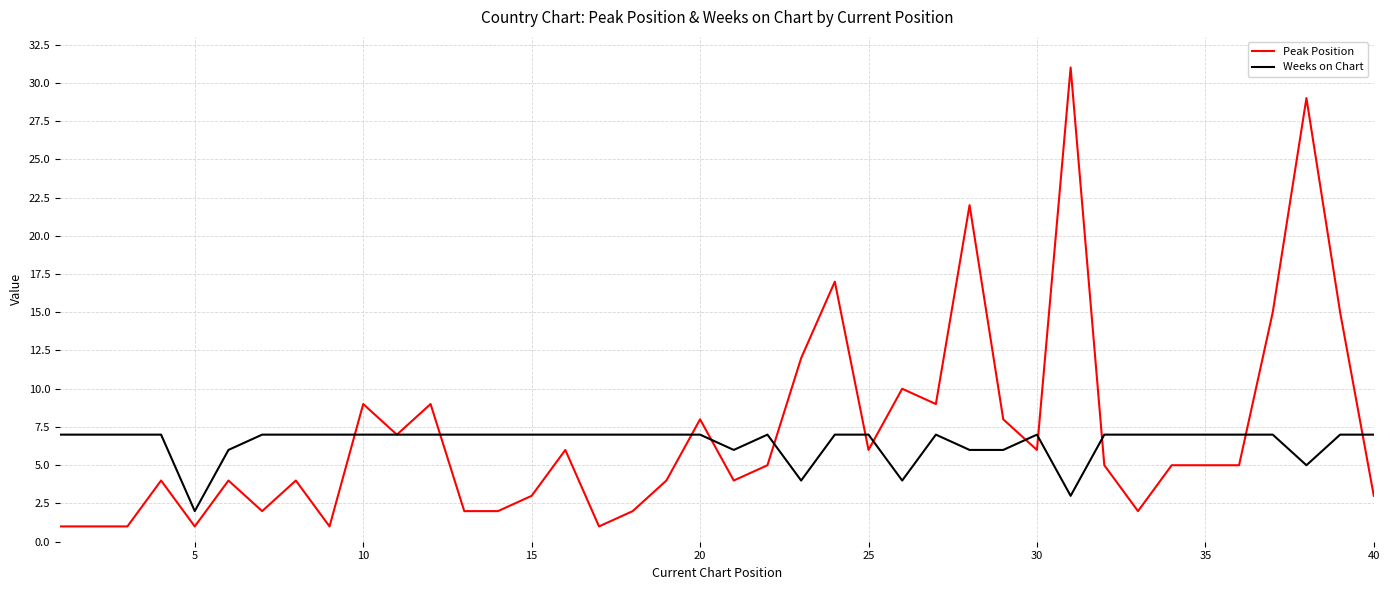

Which series has the widest spread of values?

Peak Position